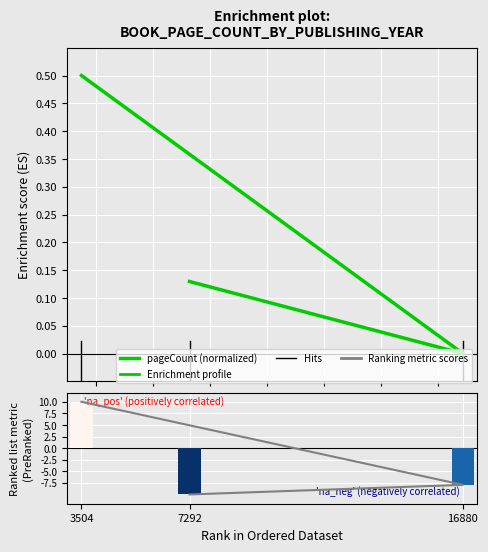

How many values in publishingYear (metric) are below zero?

2